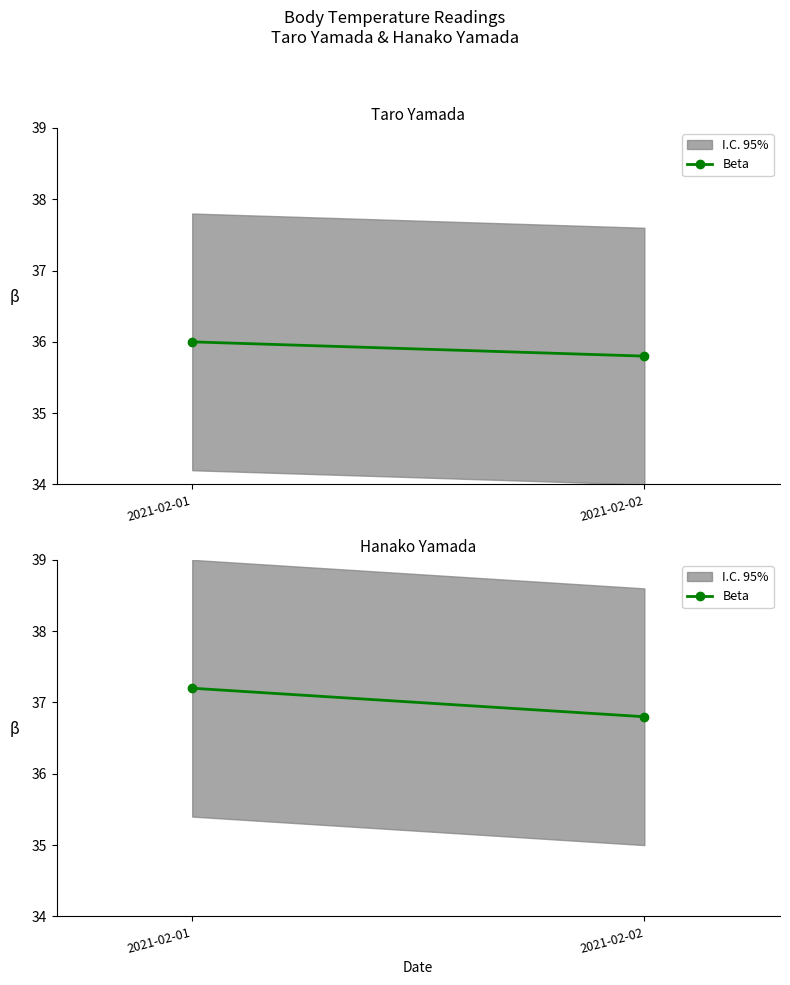

Which category has the highest value across all series?

2021-02-01